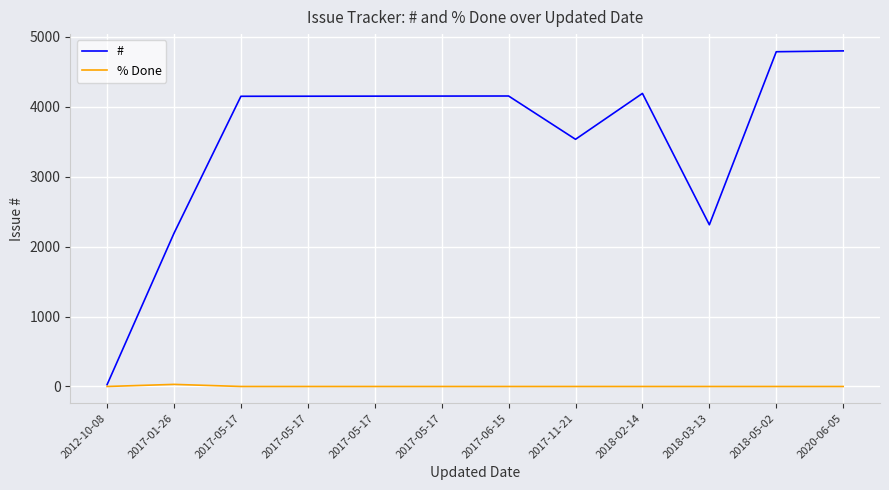

How many lines are shown in the chart?

2